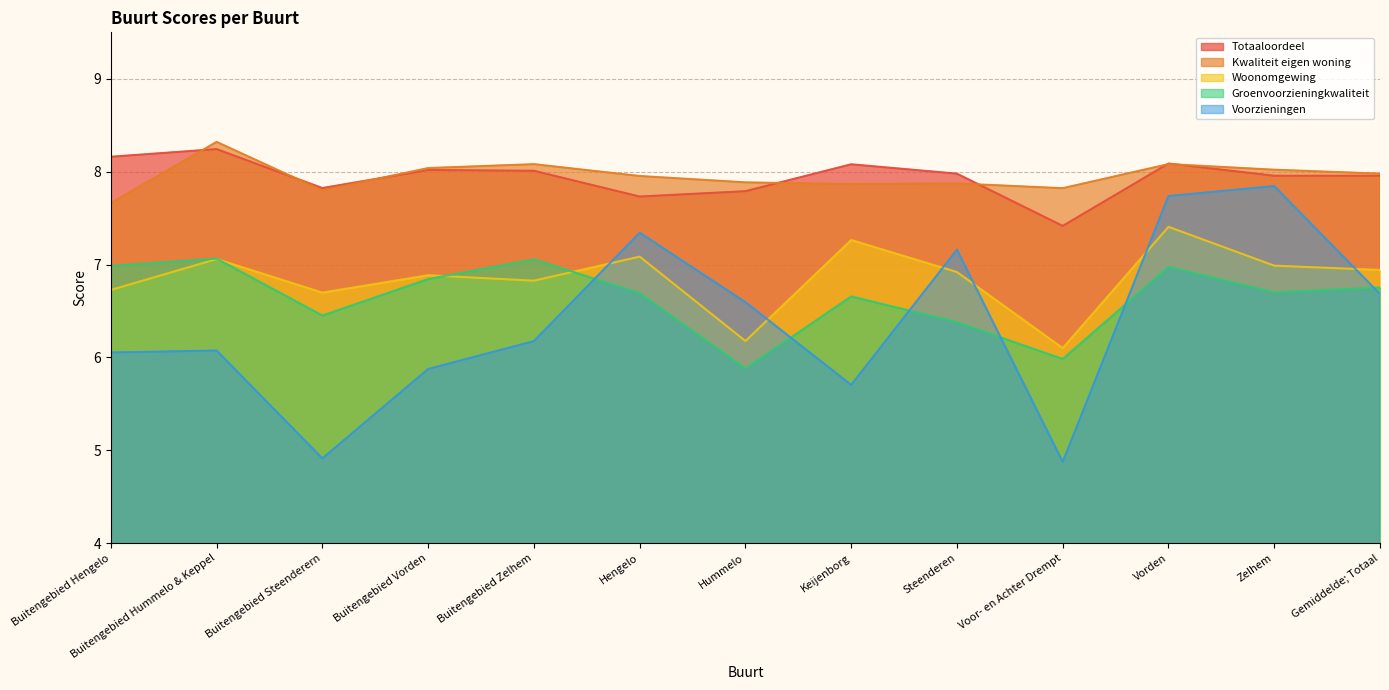

Is the value of Voorzieningen at Buitengebied Zelhem greater than the value of Totaaloordeel at Buitengebied Steenderern?

No